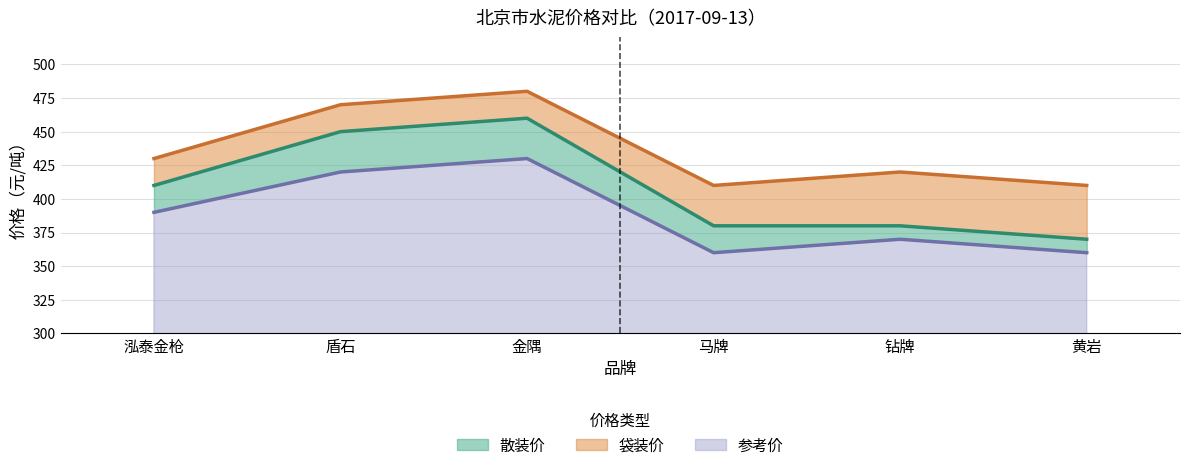

Rank the series by their maximum value, from highest to lowest.

袋装价, 散装价, 参考价